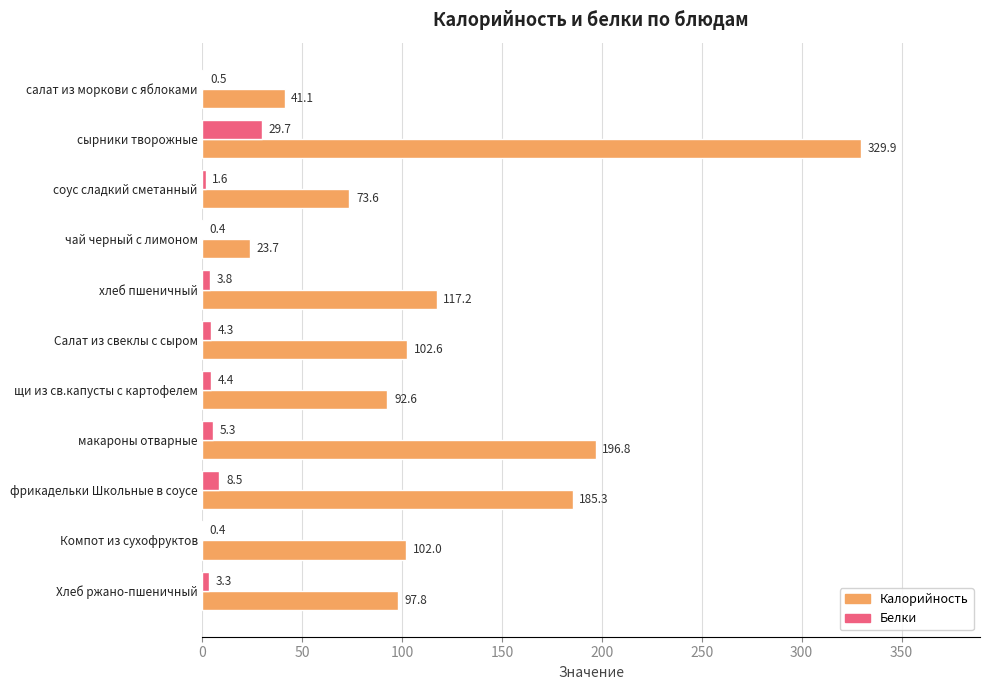

Between сырники творожные and Хлеб ржано-пшеничный, which series saw the biggest shift?

Калорийность